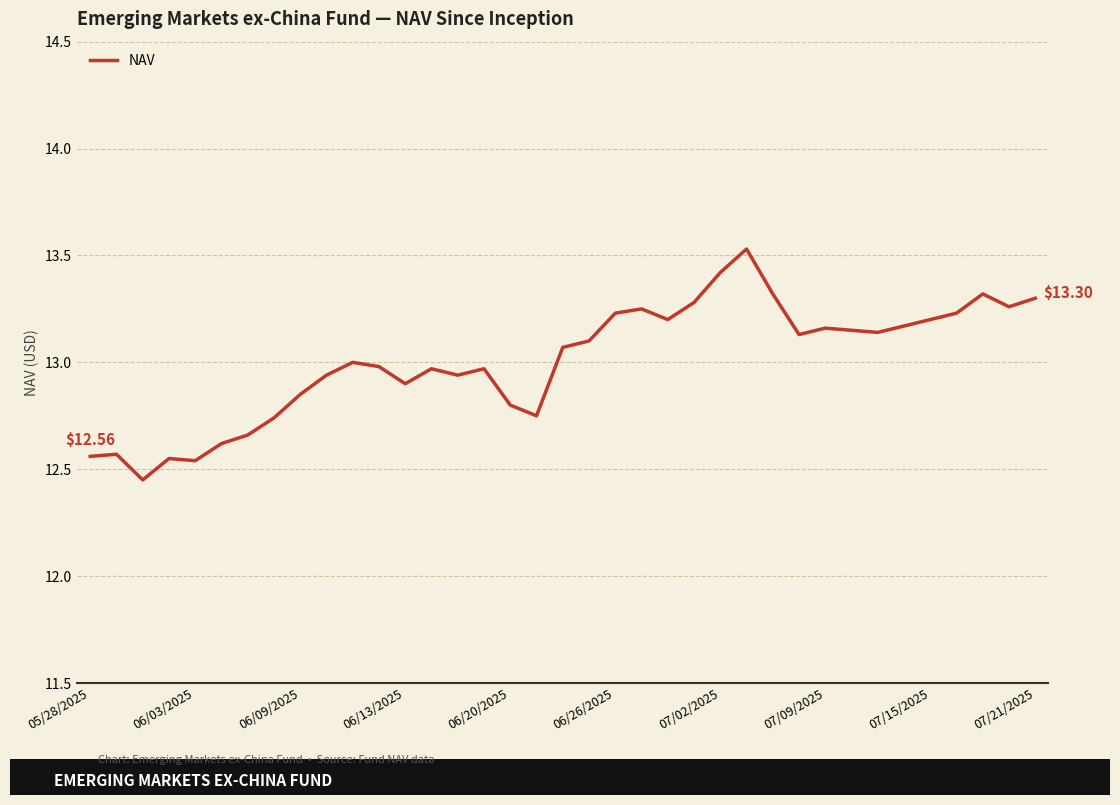

How many lines are shown in the chart?

1